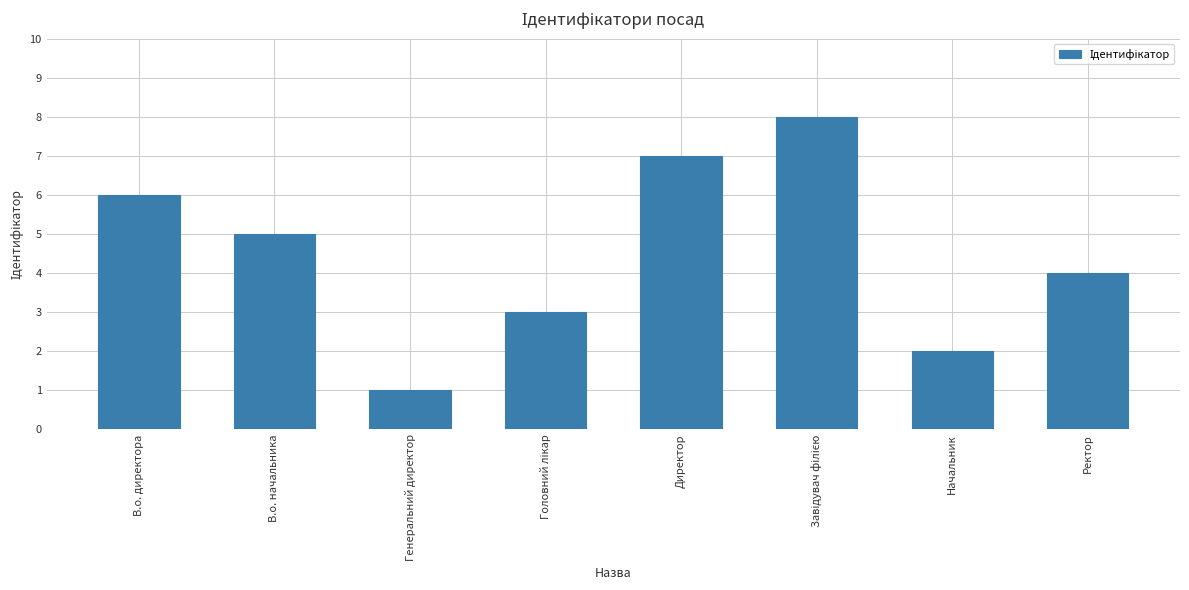

What is the difference between the values at Генеральний директор and Начальник?

1